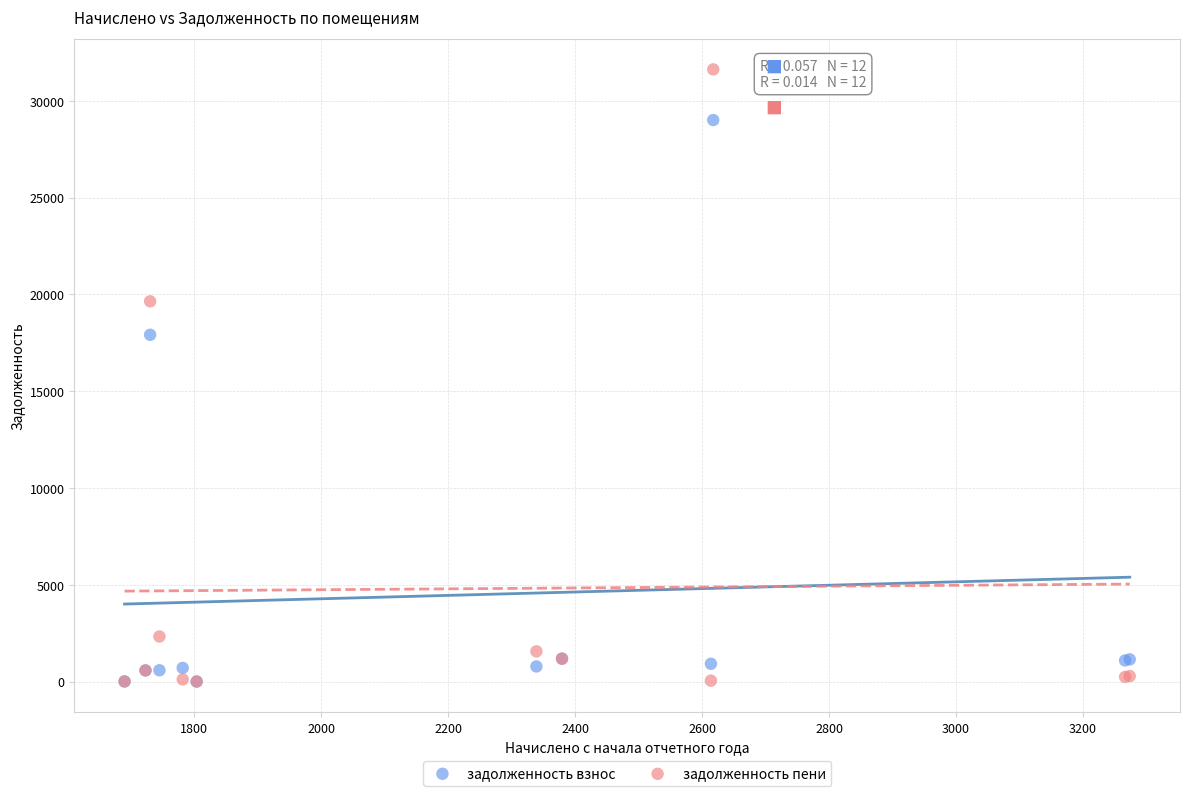

Across all series, what Y value is closest to 15810?

17911.5